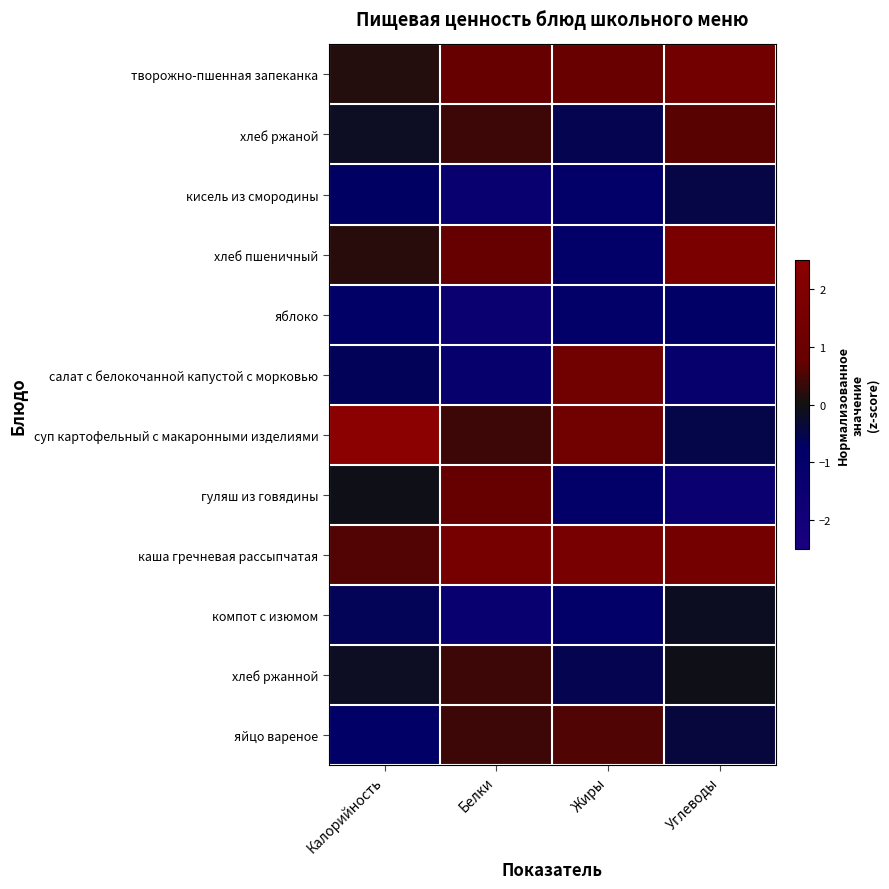

At which category does the chart reach its minimum across all series?

Белки